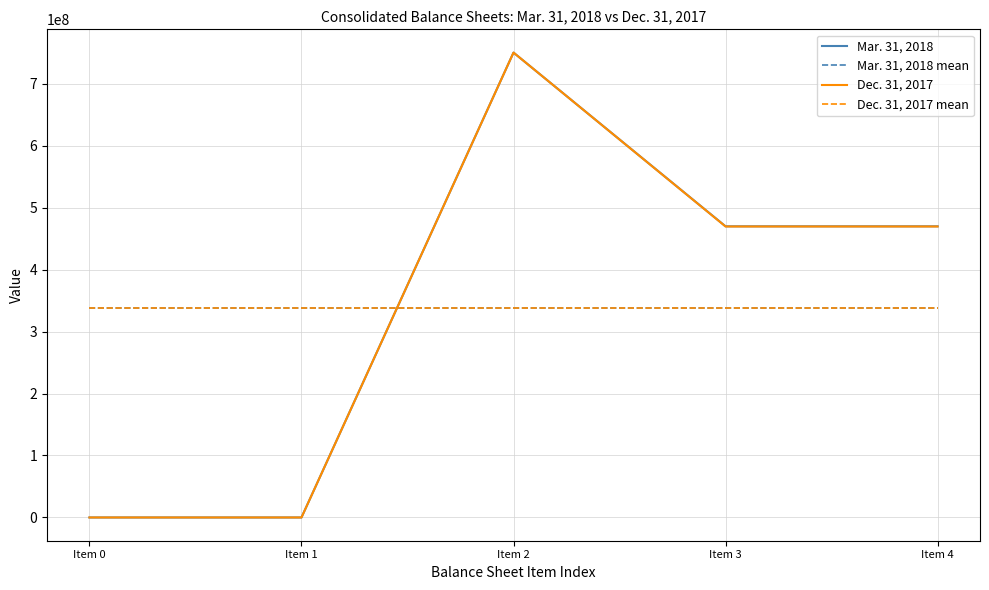

True or false: Mar. 31, 2018 has a value of 4516.0 at Item 0.

True